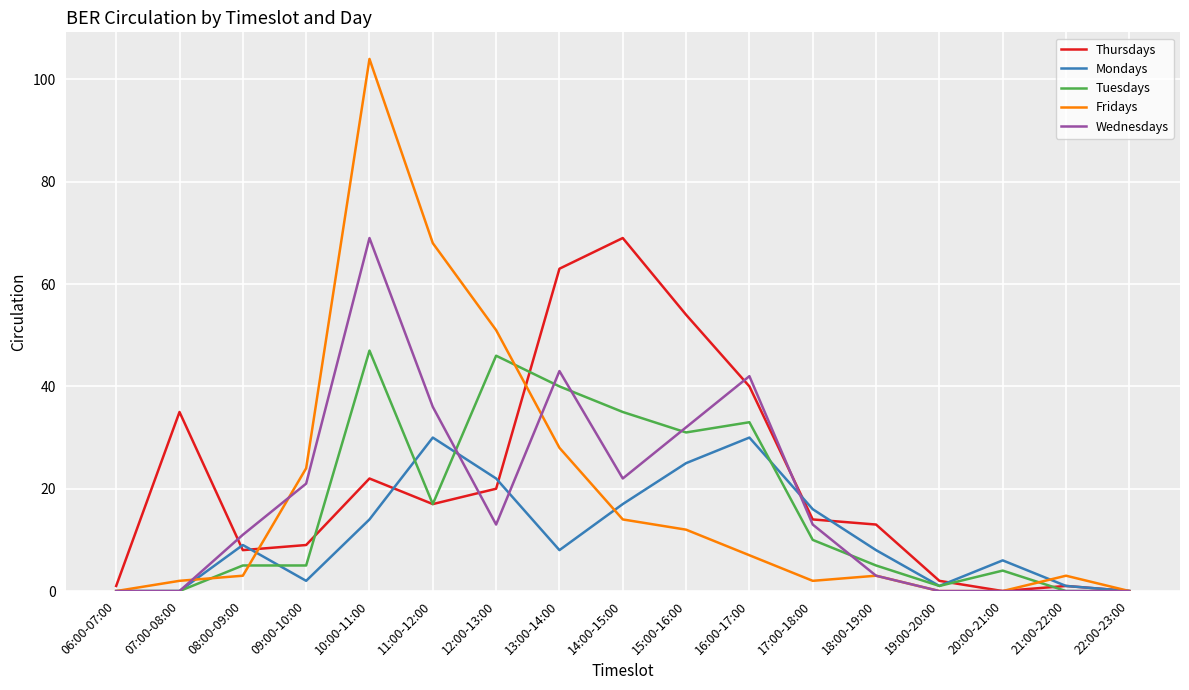

Between 06:00-07:00 and 09:00-10:00, which series saw the biggest shift?

Fridays